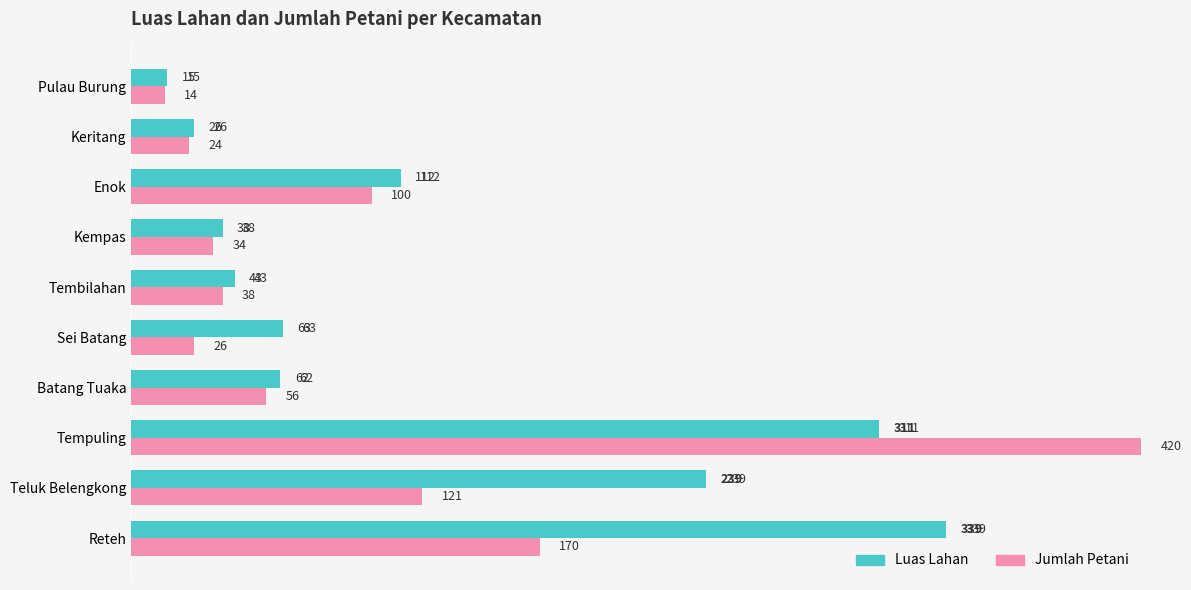

What is the lowest value of the Luas Lahan series?

15